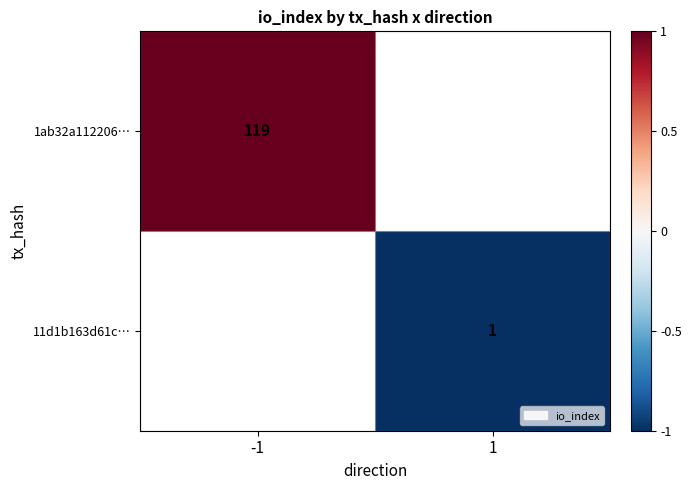

The value of 1ab32a112206… at -1 is 209. True or false?

False